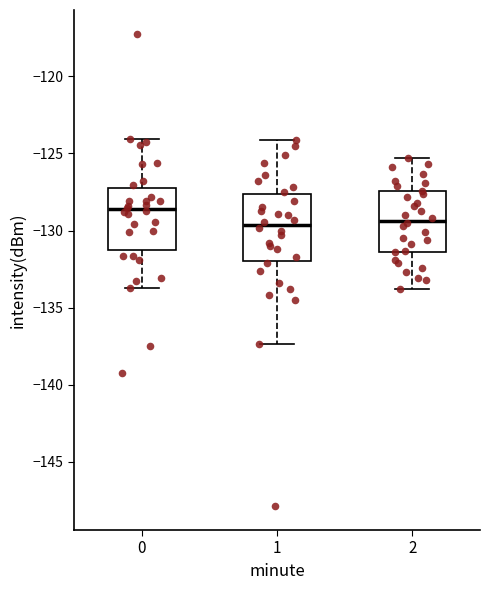

Reading left to right, read every box against the y-axis: the position of its median line, the range the box covers, and the ends of its whiskers. The values are not printed on the chart, so give them approximately, as read against the axis.

0: median -128.5, box -131.0 to -127.5, whiskers -133.5 to -124.0
1: median -129.5, box -132.0 to -127.5, whiskers -137.5 to -124.0
2: median -129.5, box -131.5 to -127.5, whiskers -134.0 to -125.5